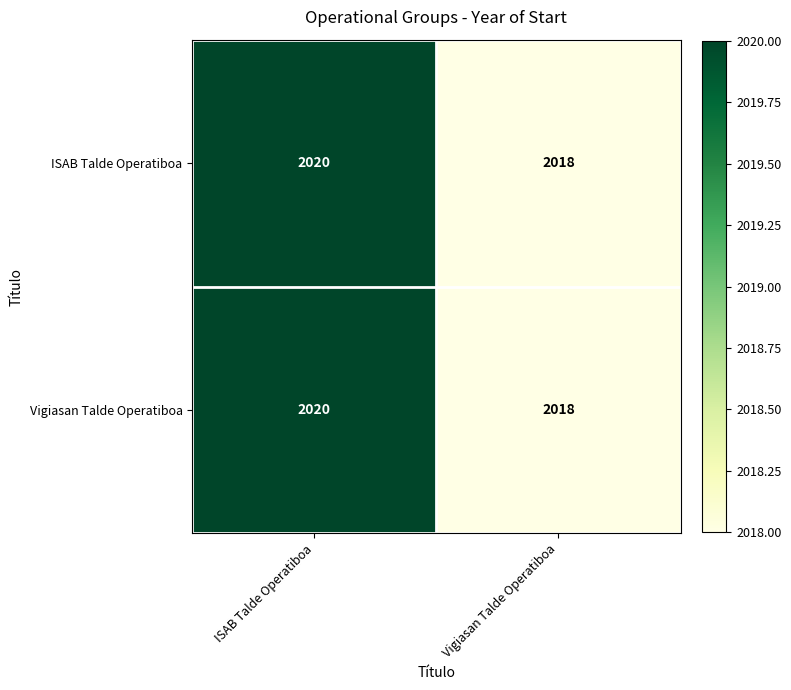

Reading left to right, what are all the values shown in this chart?

ISAB Talde Operatiboa: 2020	2018
Vigiasan Talde Operatiboa: 2020	2018